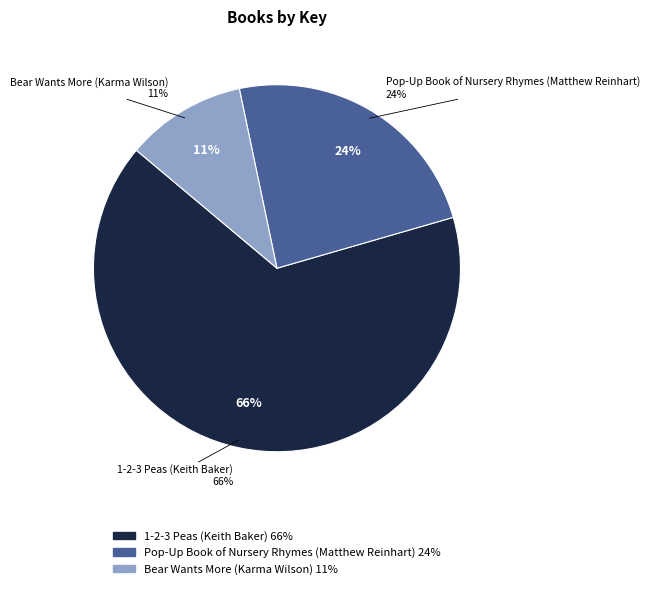

Combined, do 1-2-3 Peas (Keith Baker) and Pop-Up Book of Nursery Rhymes (Matthew Reinhart) account for over 50%?

Yes